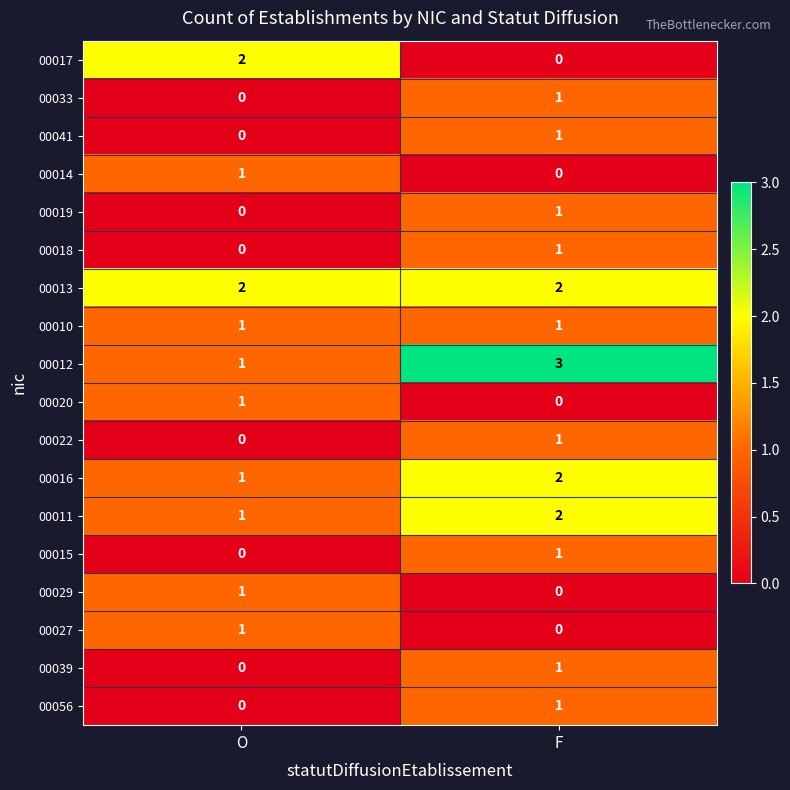

What is the total value across all series at O?

12